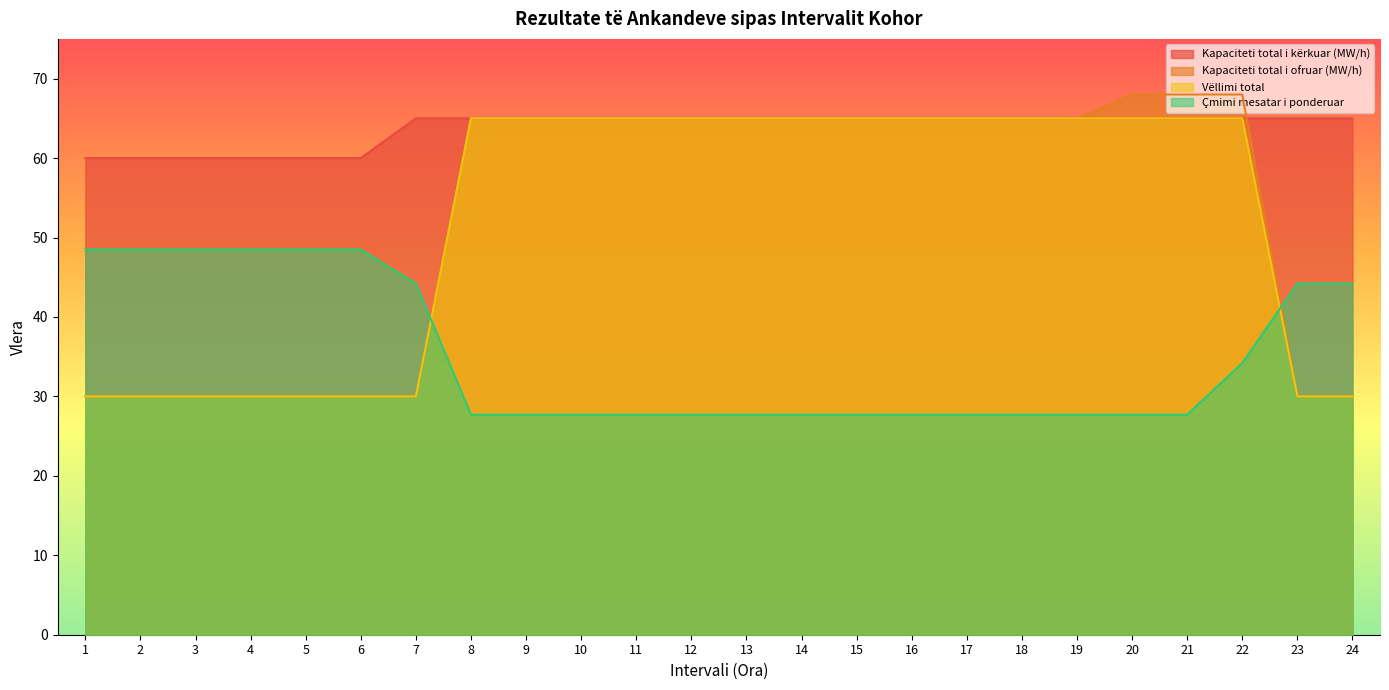

True or false: Kapaciteti total i kërkuar (MW/h) has a value of 18.6 at 17.

False